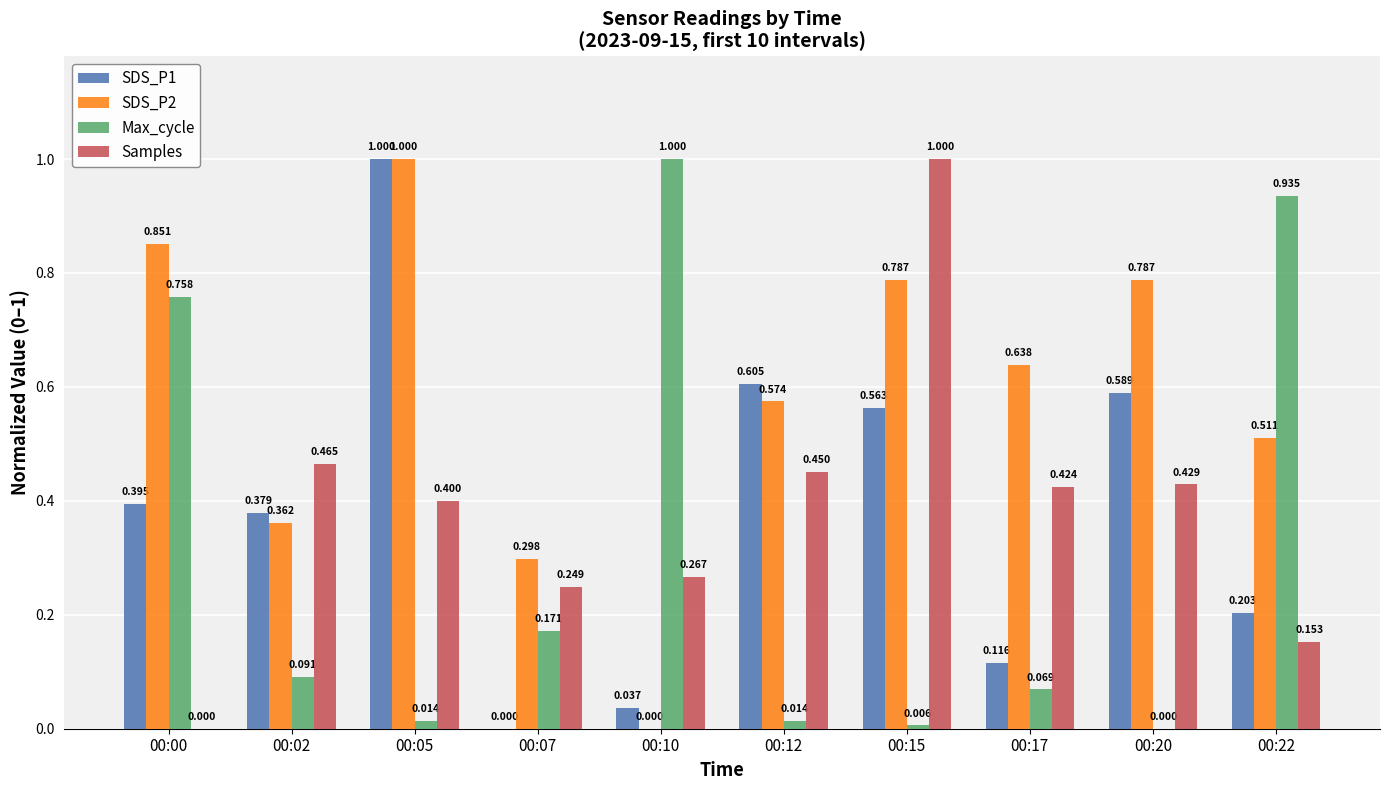

How many values in Samples are above zero?

9